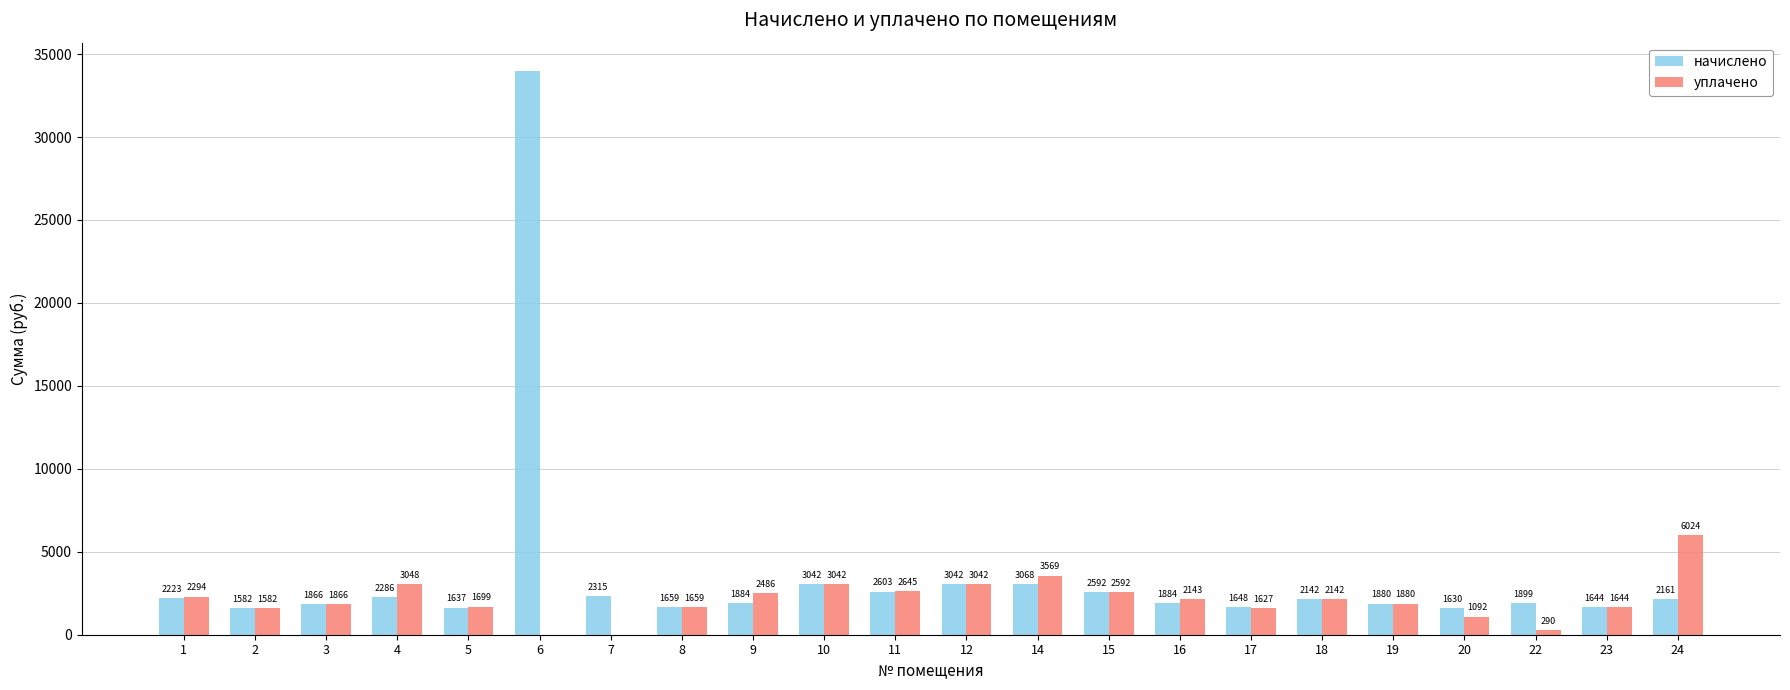

What is the maximum value shown in the chart?

33987.1